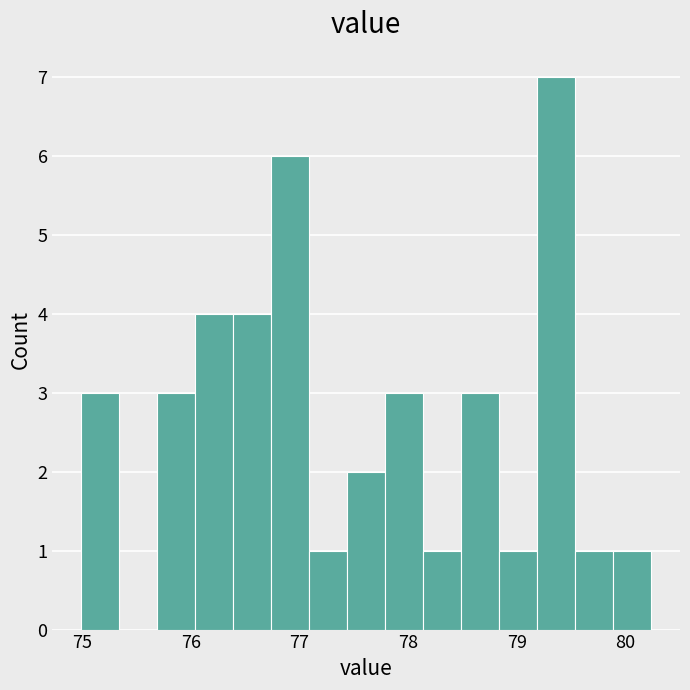

Read against the x-axis, roughly where is the centre of the tallest bar?

79.4